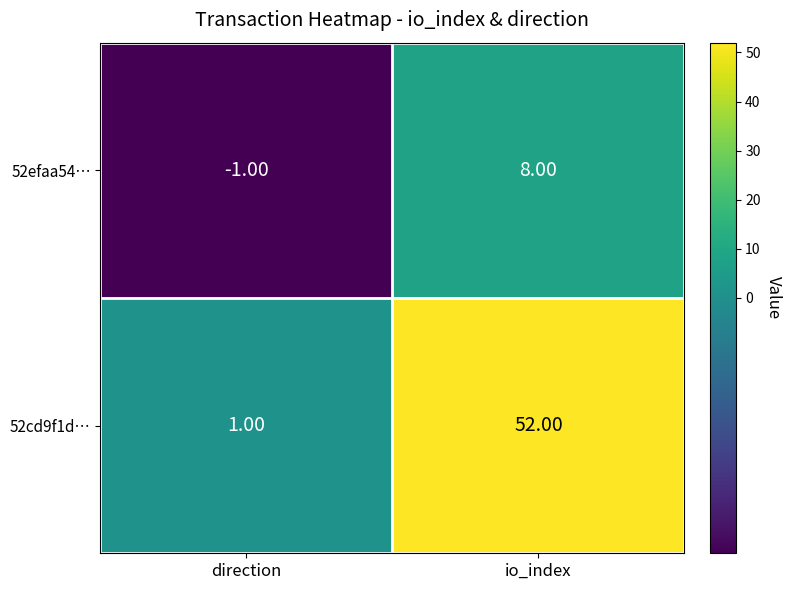

At which category is the sum across all series the highest?

io_index